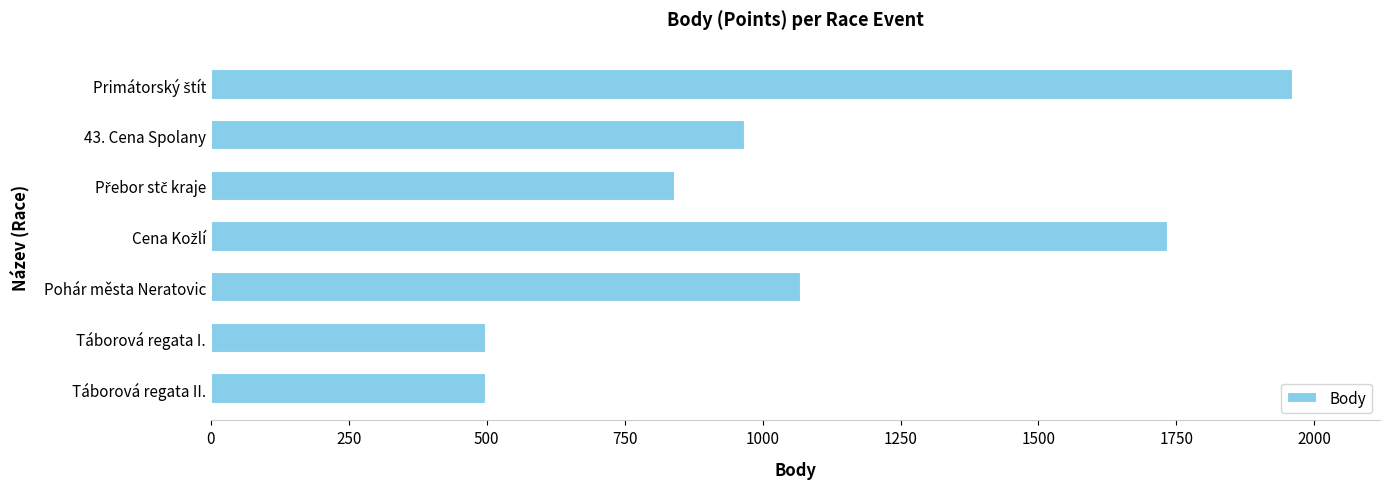

Is it true that the value at Pohár města Neratovic is 745?

False